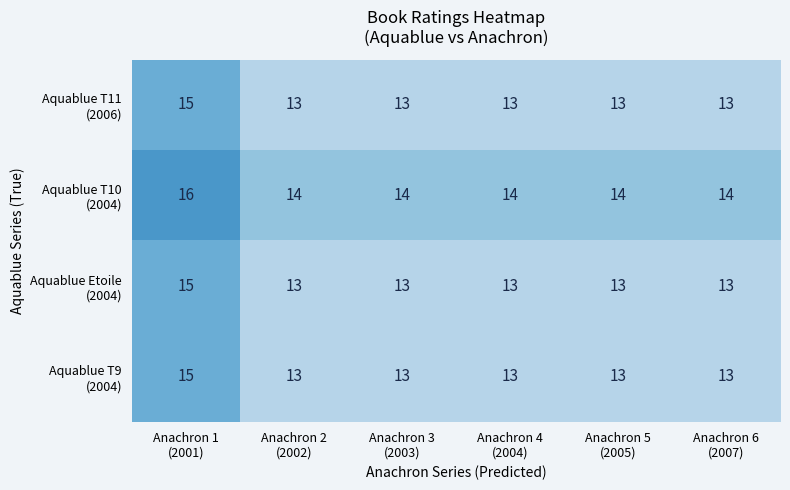

Count the number of data series in this chart.

4